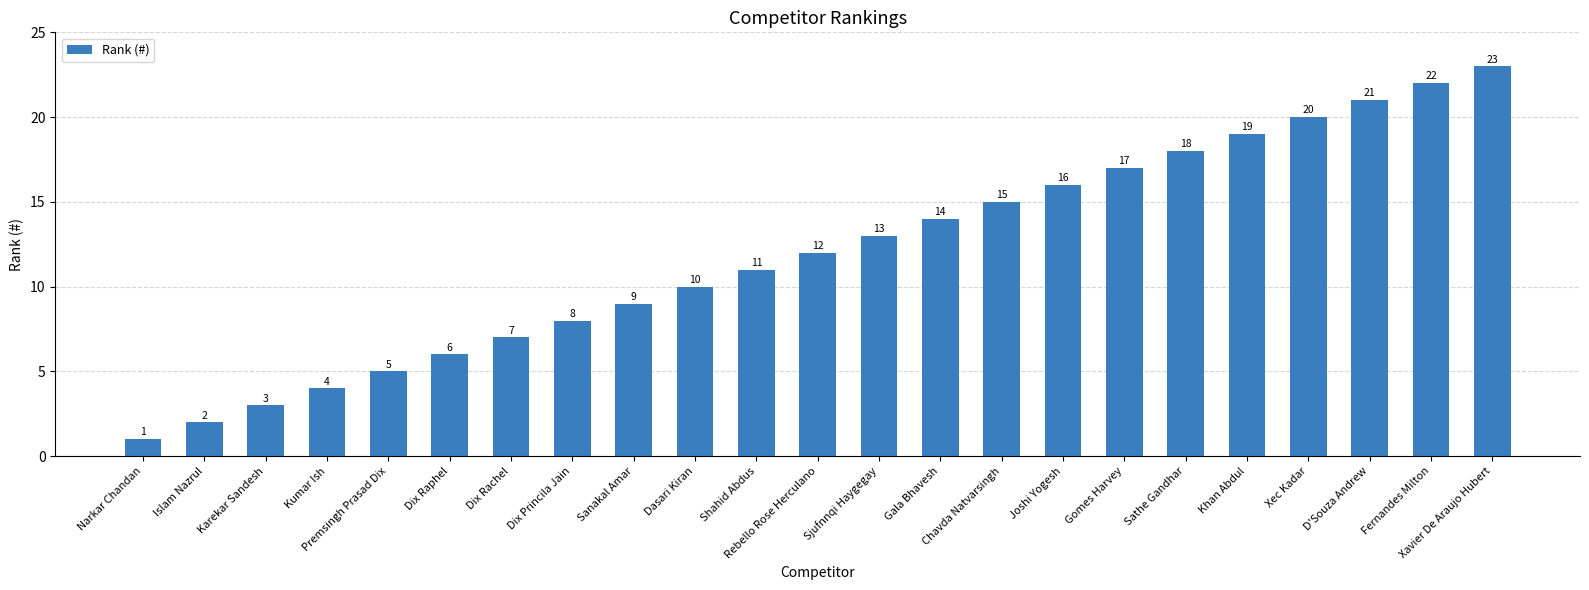

Rank the categories by value from highest to lowest.

Xavier De Araujo Hubert, Fernandes Milton, D'Souza Andrew, Xec Kadar, Khan Abdul, Sathe Gandhar, Gomes Harvey, Joshi Yogesh, Chavda Natvarsingh, Gala Bhavesh, Sjufnnqi Haygegay, Rebello Rose Herculano, Shahid Abdus, Dasari Kiran, Sanakal Amar, Dix Princila Jain, Dix Rachel, Dix Raphel, Premsingh Prasad Dix, Kumar Ish, Karekar Sandesh, Islam Nazrul, Narkar Chandan